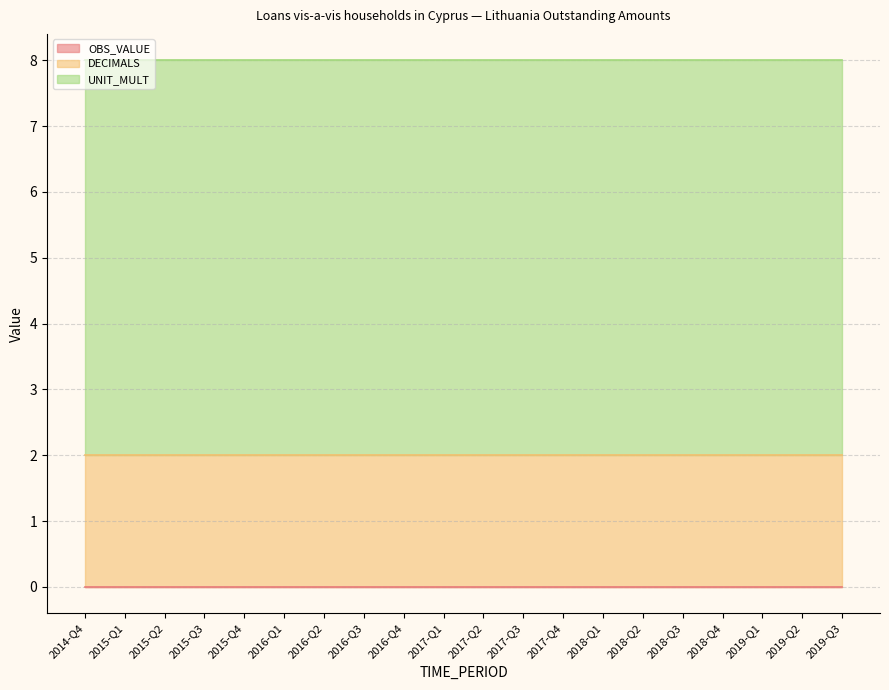

Does the chart have visible grid lines?

Yes